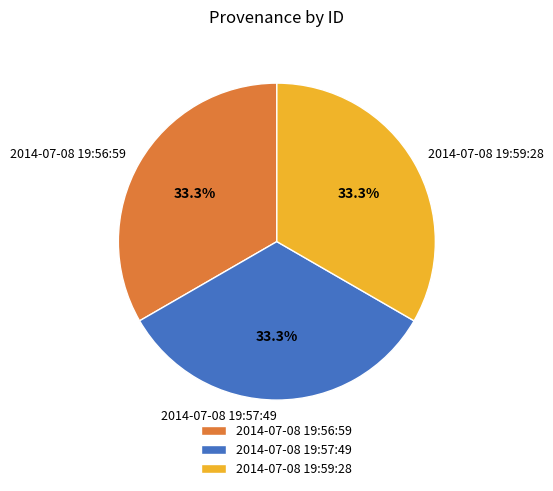

Do 2014-07-08 19:59:28 and 2014-07-08 19:57:49 together represent more than half of the pie?

Yes